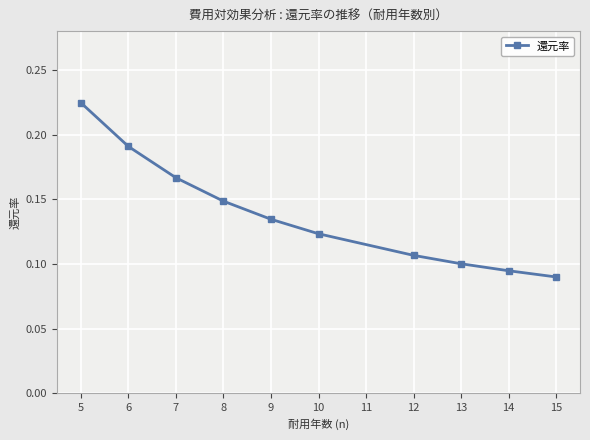

How many lines are shown in the chart?

1